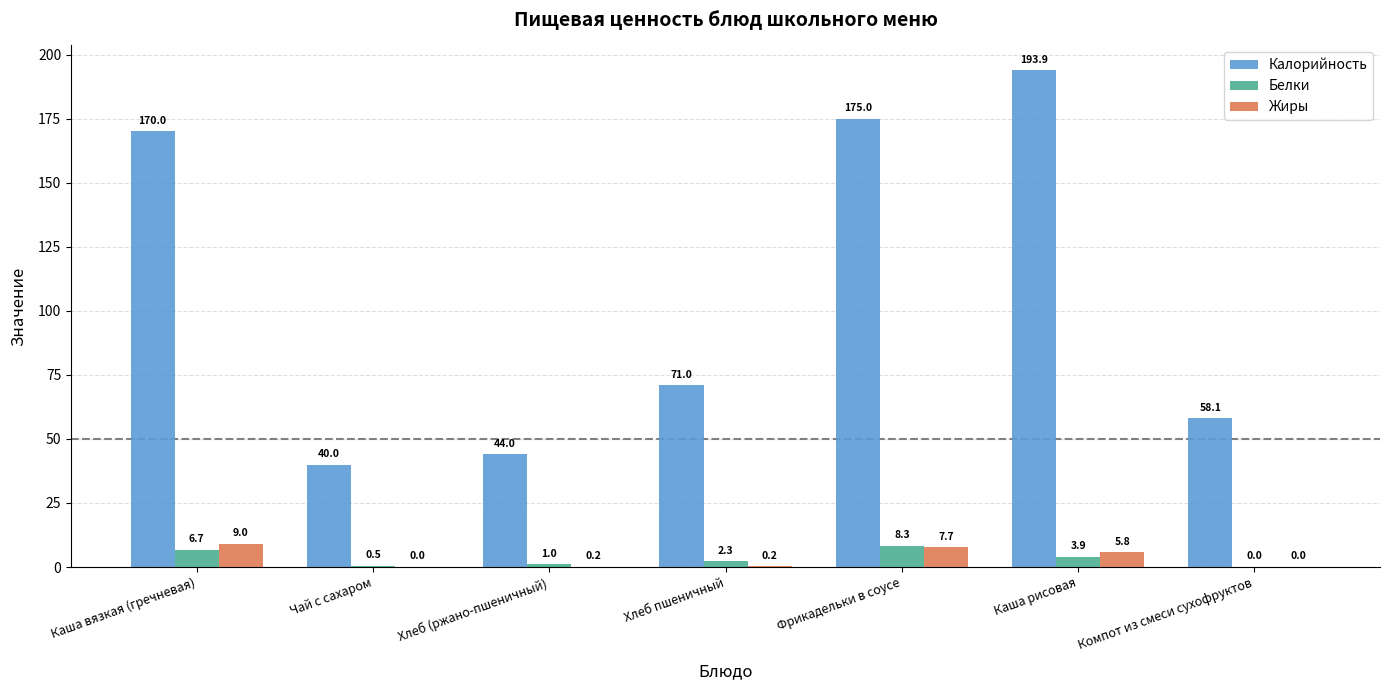

What is the highest value of the Калорийность series?

193.9